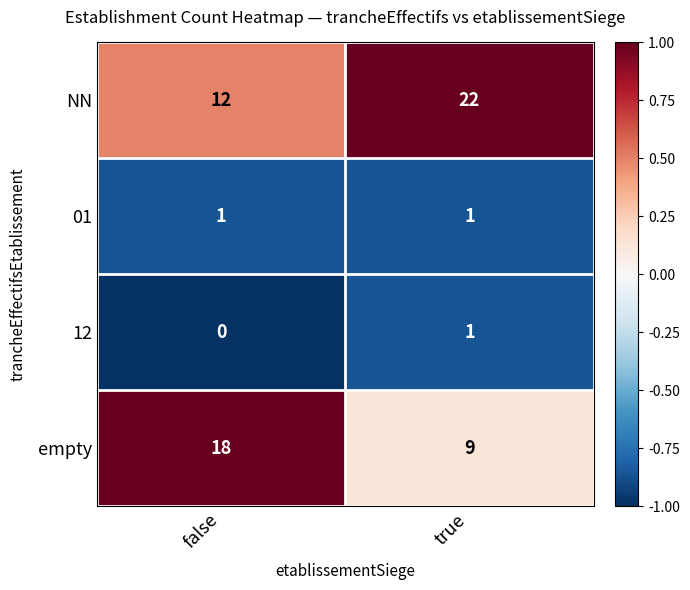

At how many categories does at least one series exceed 0?

2